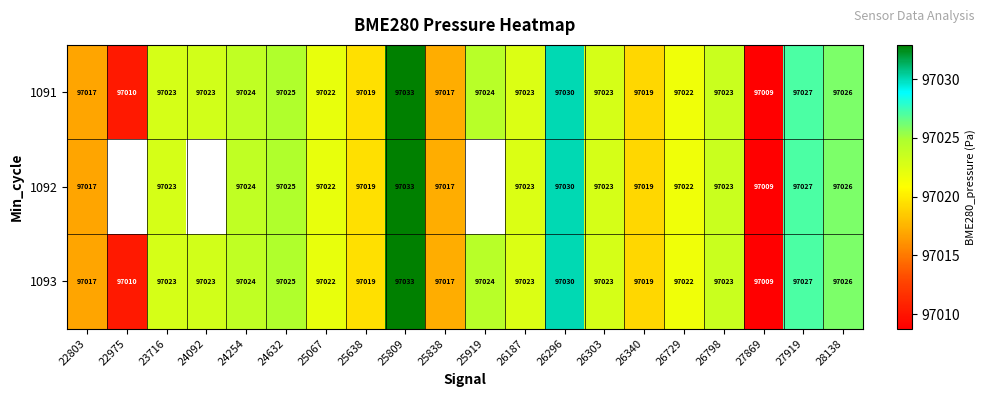

At how many categories does at least one series exceed 97021?

14